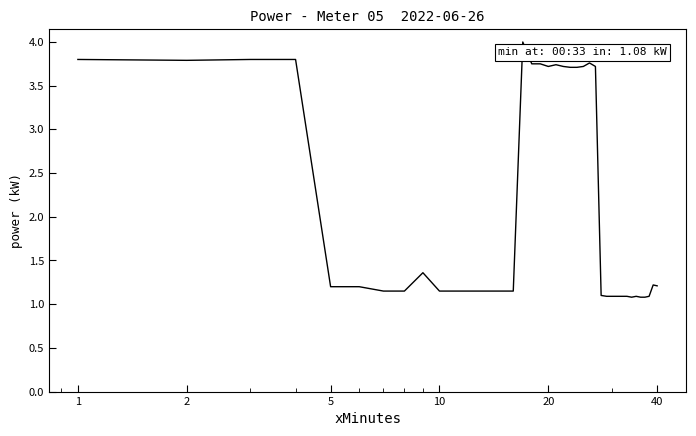

What is the maximum value shown in the chart?

4.0